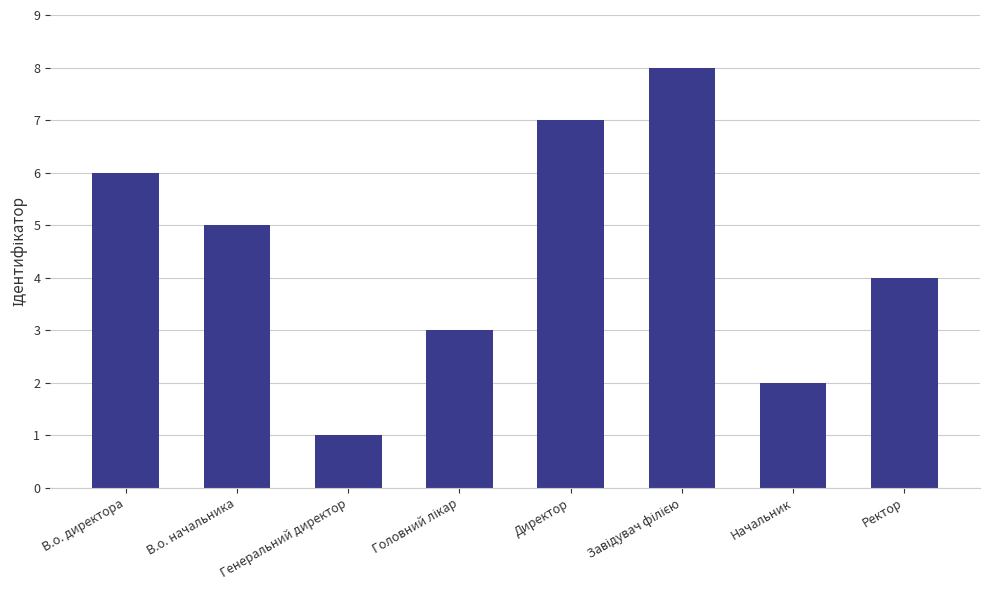

Read the value at В.о. начальника.

5